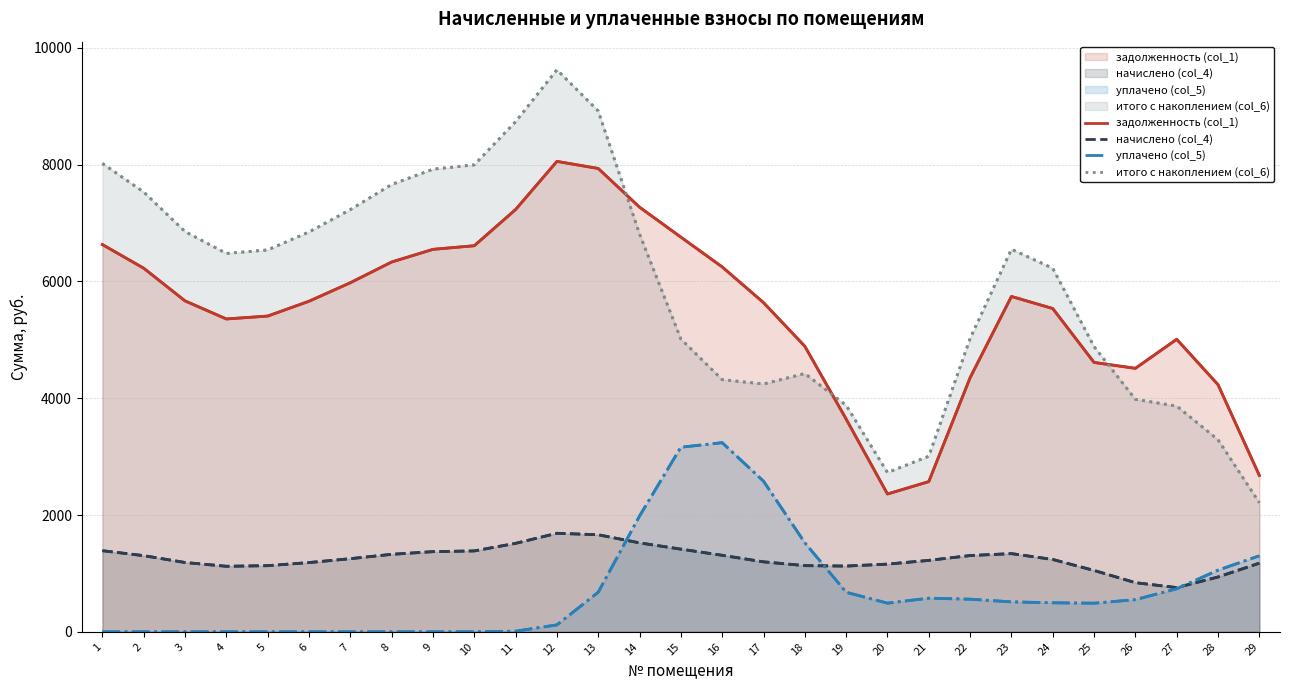

Count the number of data series in this chart.

4